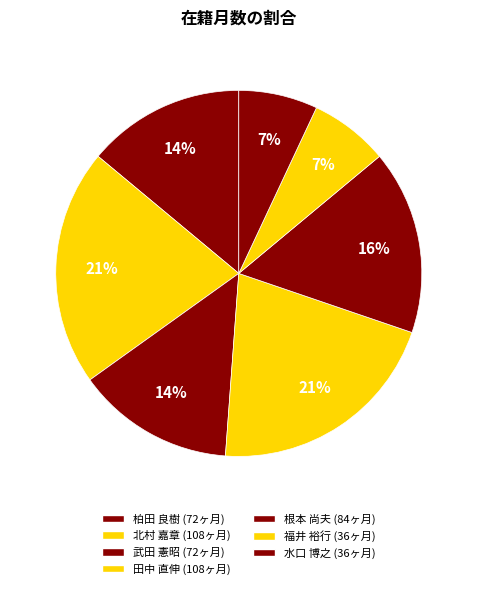

To the nearest percent, what is the difference between the 田中 直伸 and 水口 博之 slice percentages?

14%